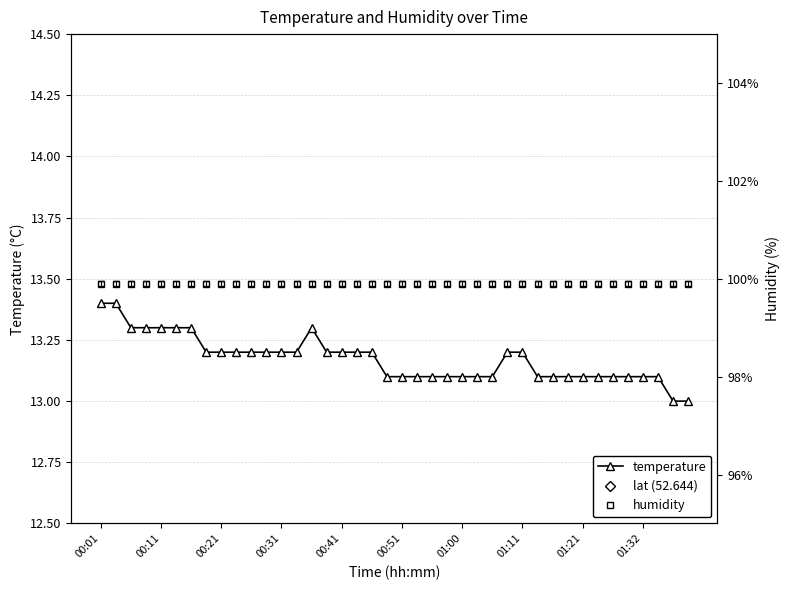

Where is lat (52.644) nearest to the value 52?

00:01